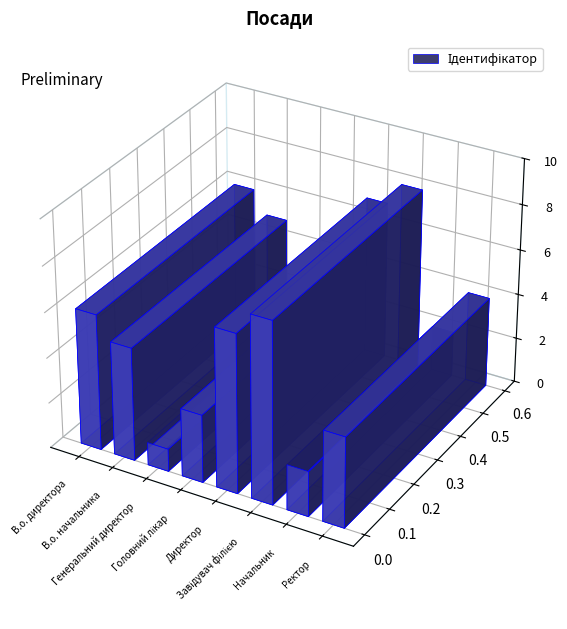

How many bars are there in total?

8